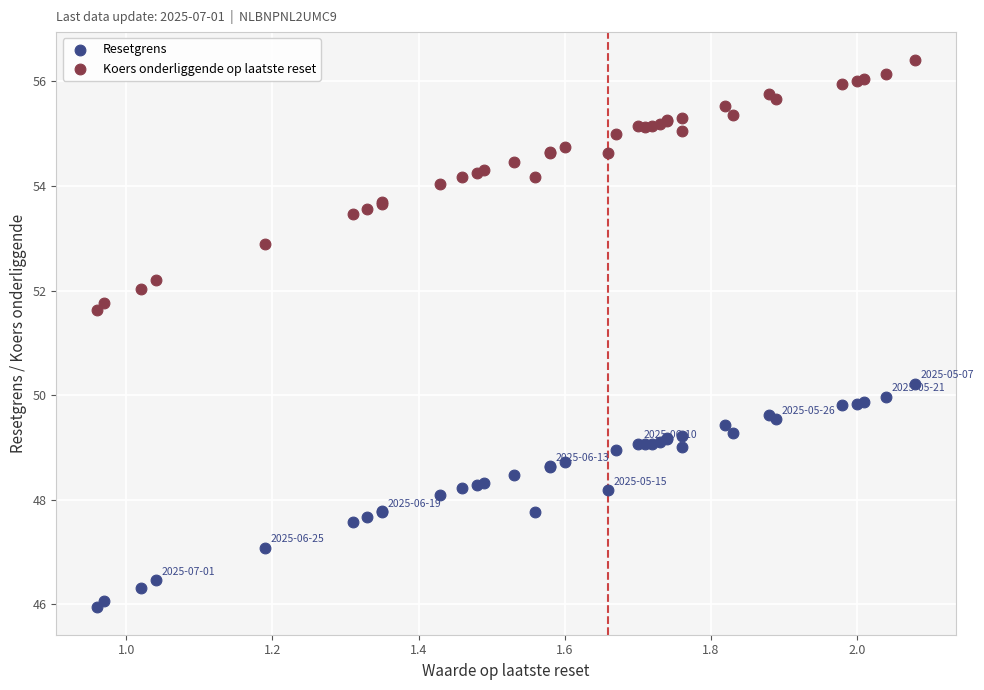

What are all the series names shown in the legend?

Resetgrens, Koers onderliggende op laatste reset